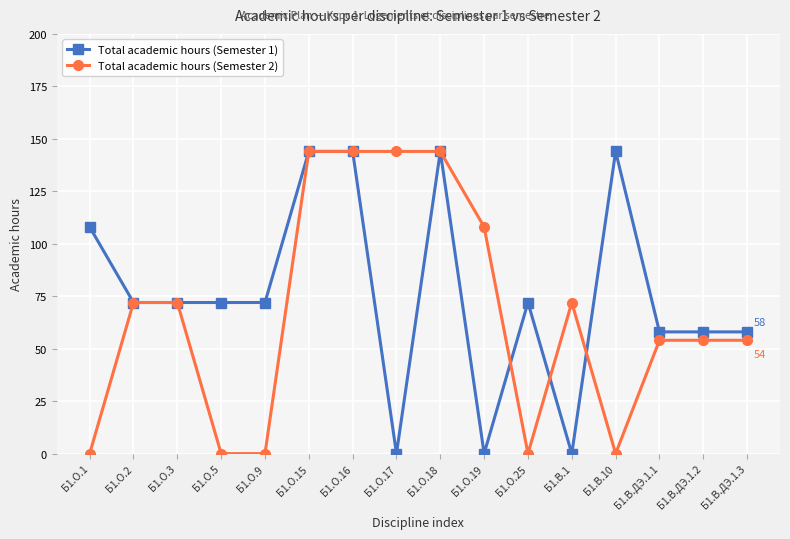

Between Б1.О.1 and Б1.О.5, which series saw the biggest shift?

Total academic hours (Semester 1)